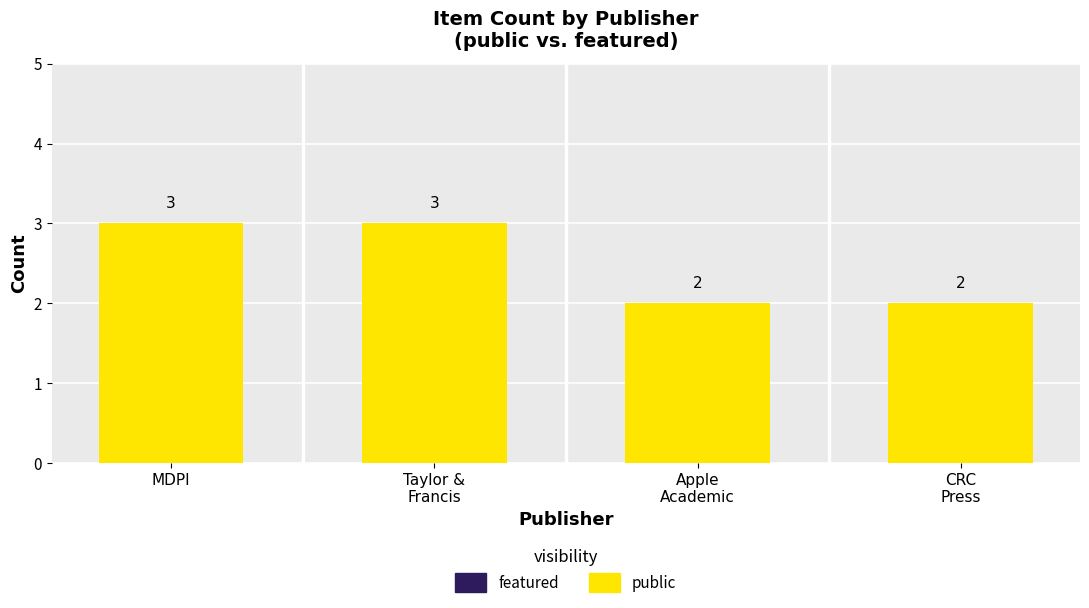

What is the maximum value shown in the chart?

3